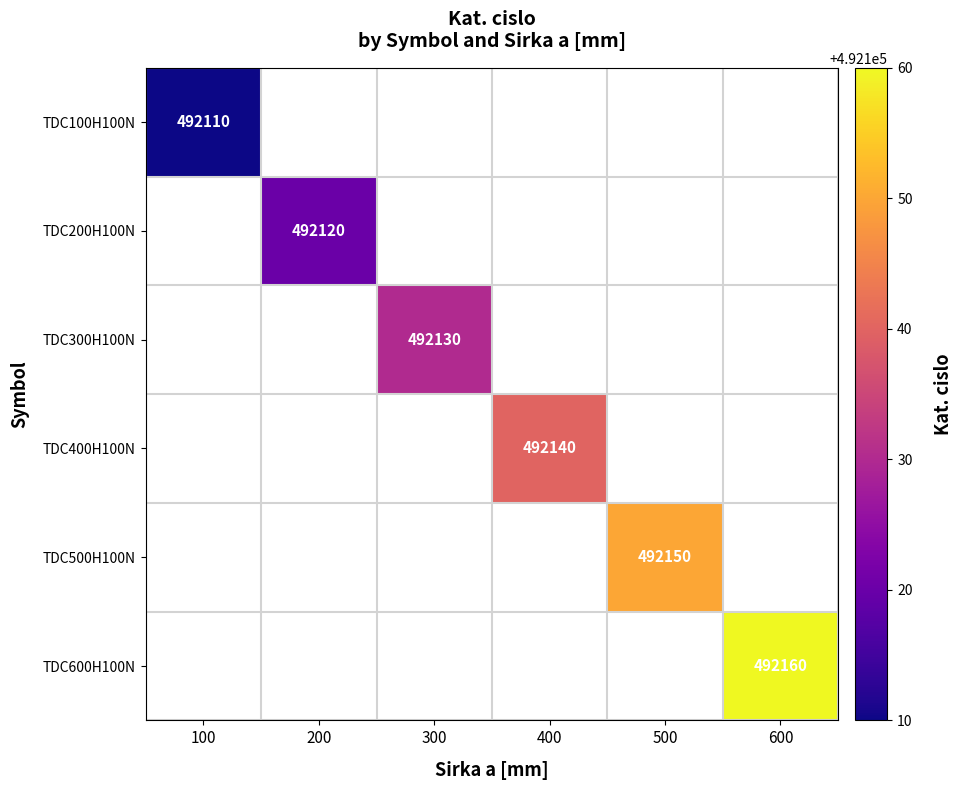

True or false: TDC400H100N has a value of 693571 at 400.

False